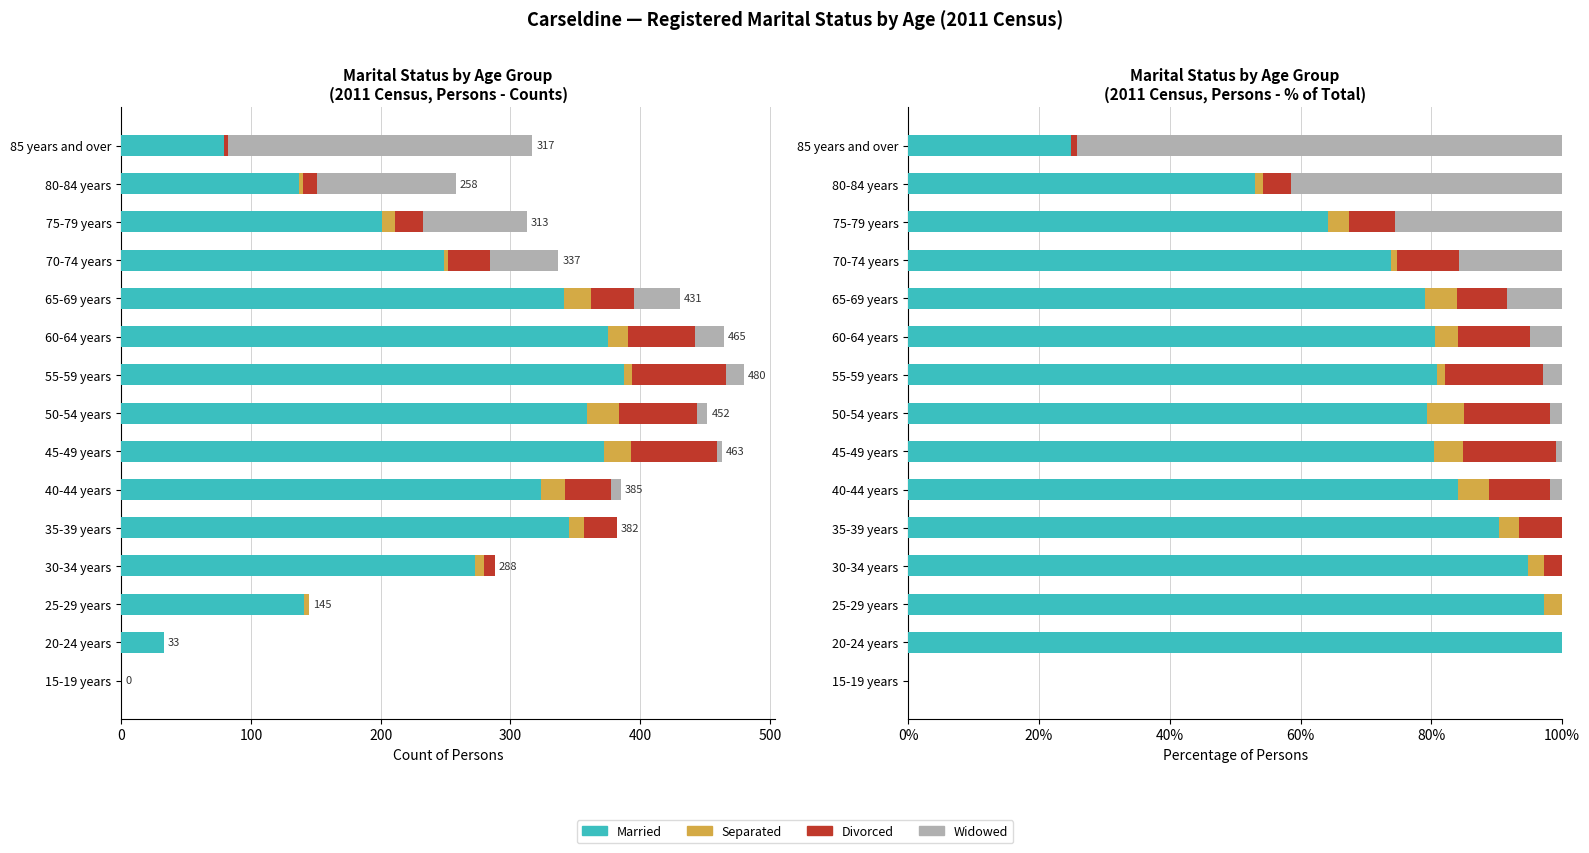

What is the difference between the highest and lowest values at 50-54 years?

77.7